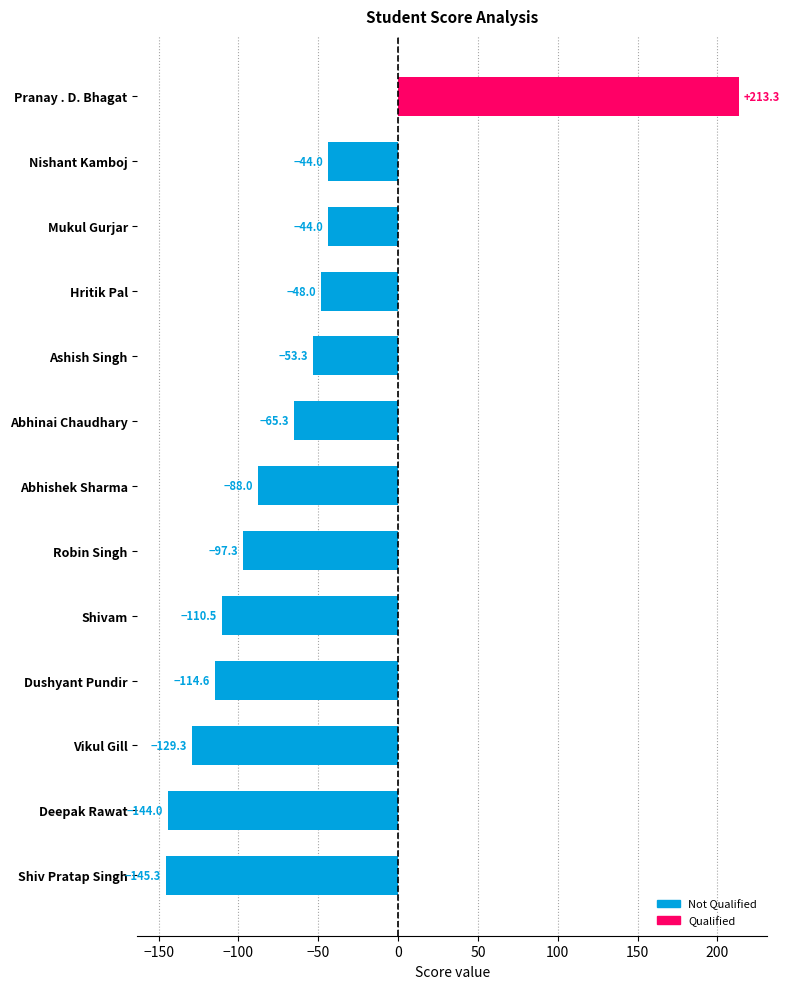

Are the bars grouped side by side (vs. stacked)?

No